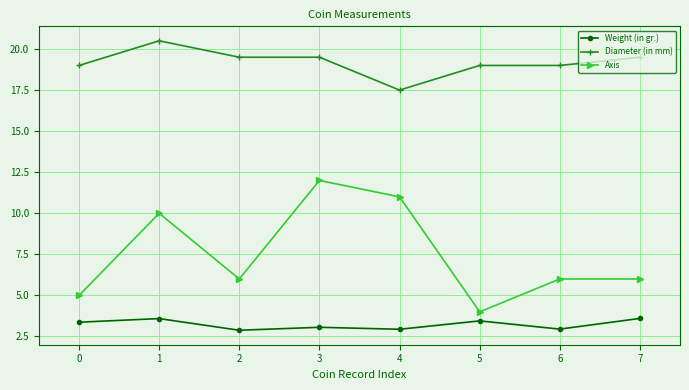

What is the spread (max minus min) of values at 3?

16.4